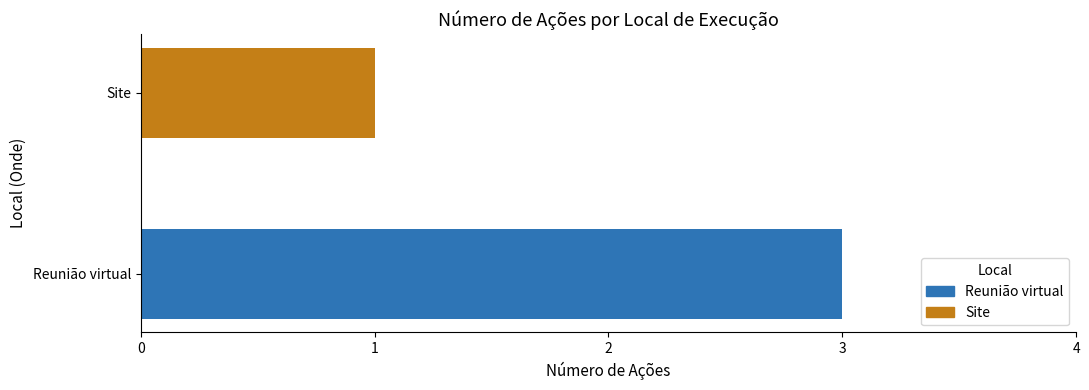

What is the greatest value displayed?

3